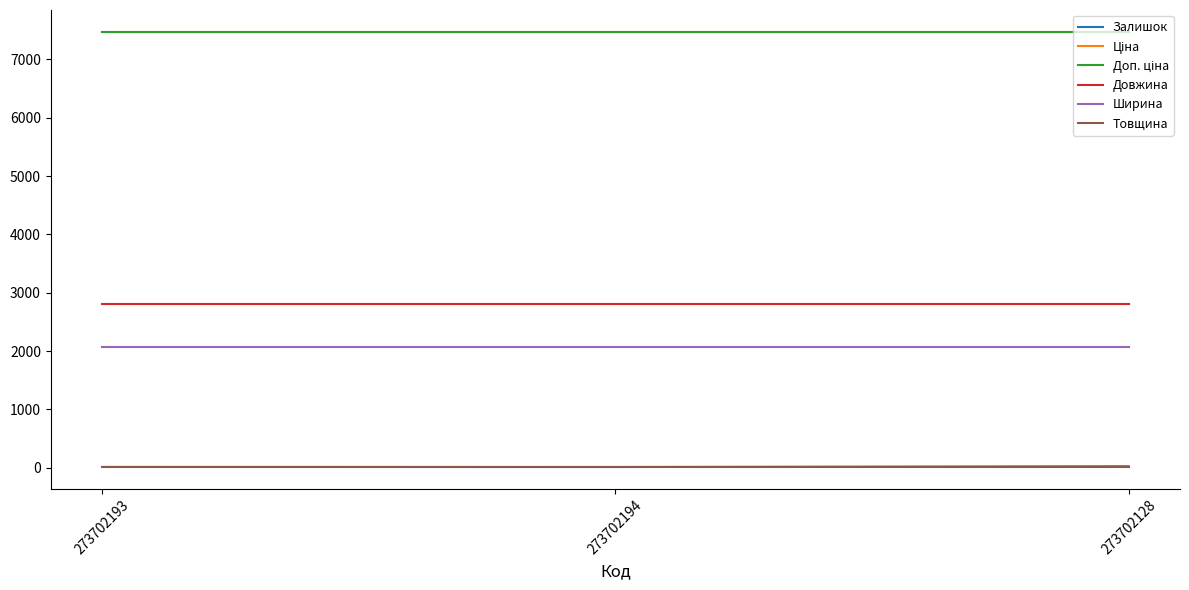

What is the spread (max minus min) of values at 273702193?

7459.4